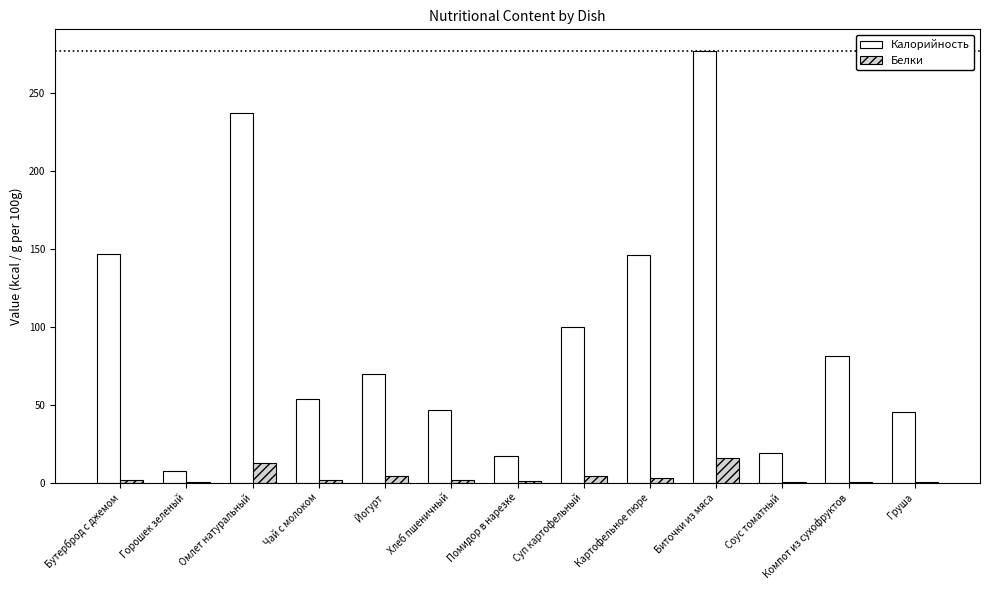

What is the sum of the Белки values at Омлет натуральный and Биточки из мяса?

28.3